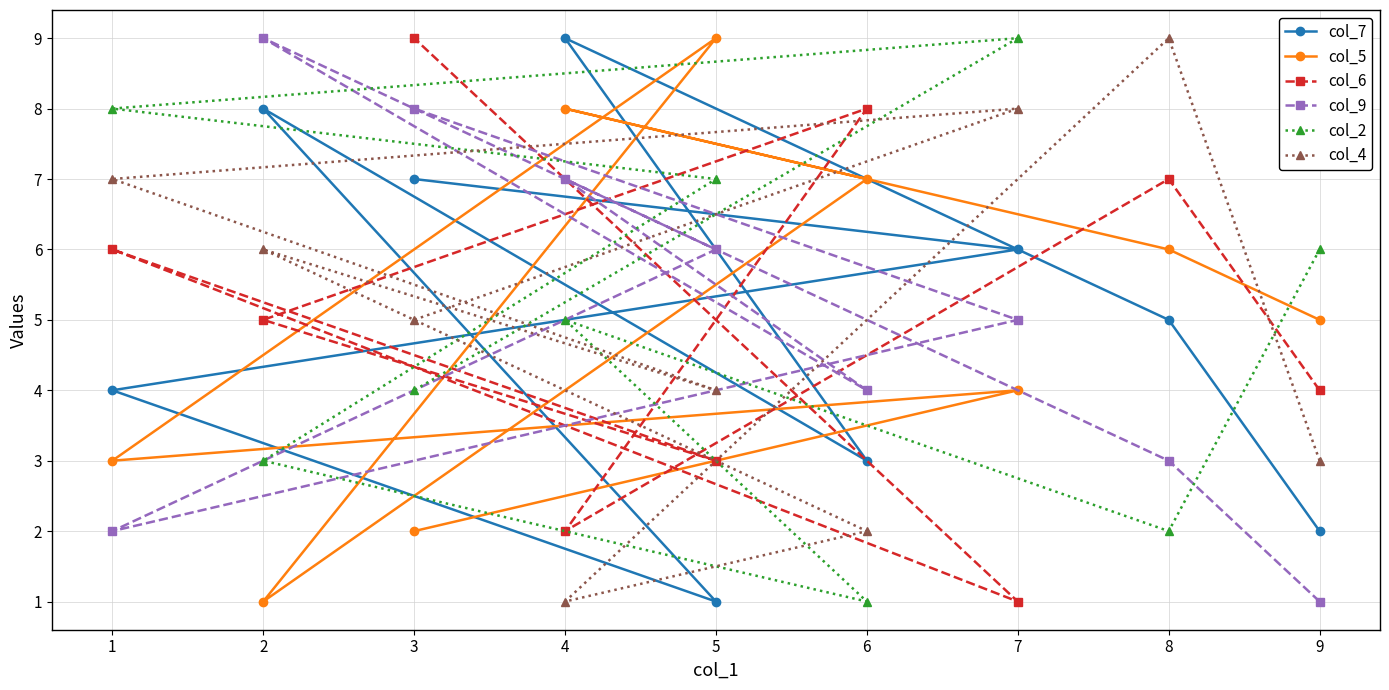

List the labels in order of col_5 value, largest first.

5, 4, 6, 8, 9, 7, 1, 3, 2